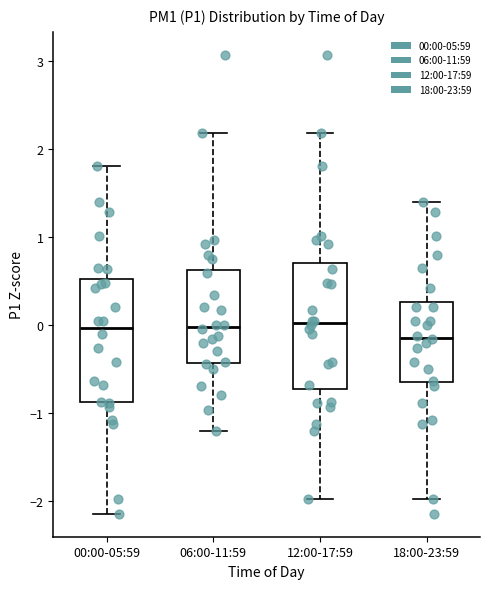

Reading left to right, transcribe this box plot: for each box, give where its median line is, the range the box spans, and where its two whiskers end, as read against the y-axis. The values are not printed on the chart, so give them approximately, as read against the axis.

00:00-05:59: median 0.0, box -0.9 to 0.5, whiskers -2.1 to 1.8
06:00-11:59: median 0.0, box -0.4 to 0.6, whiskers -1.2 to 2.2
12:00-17:59: median 0.0, box -0.7 to 0.7, whiskers -2.0 to 2.2
18:00-23:59: median -0.1, box -0.7 to 0.3, whiskers -2.0 to 1.4